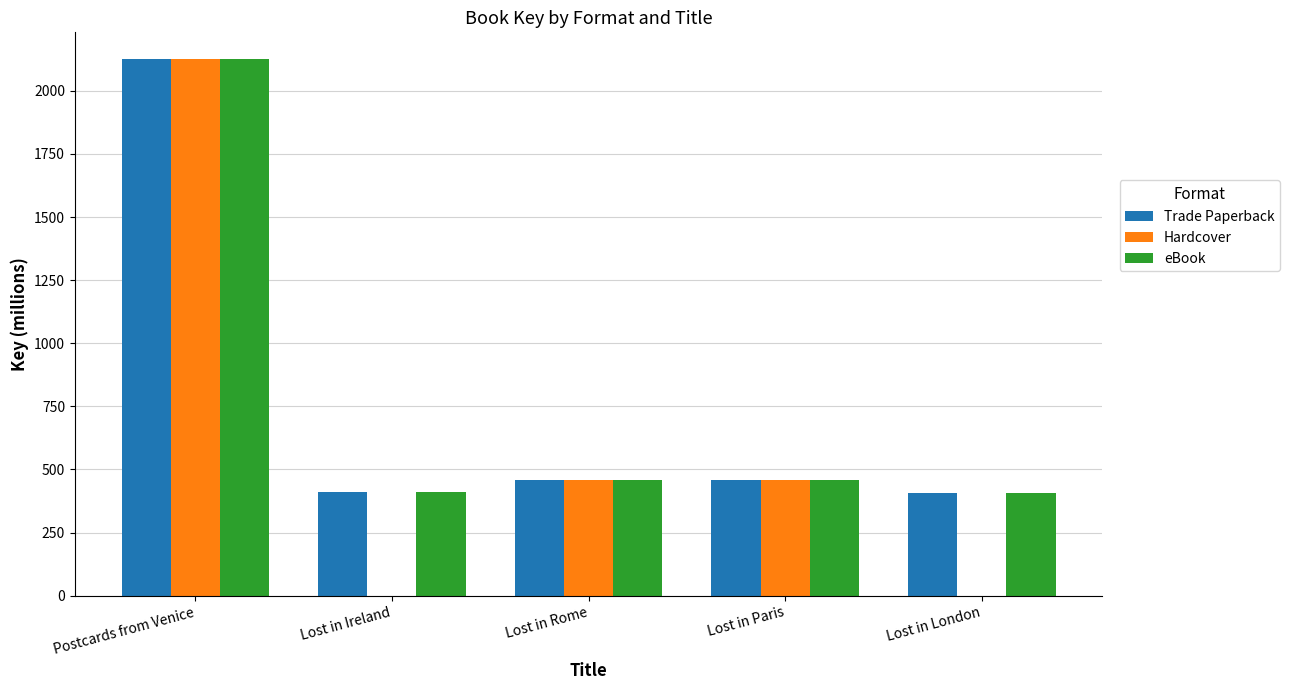

Is the value of Hardcover at Postcards from Venice greater than the value of Trade Paperback at Lost in Paris?

Yes